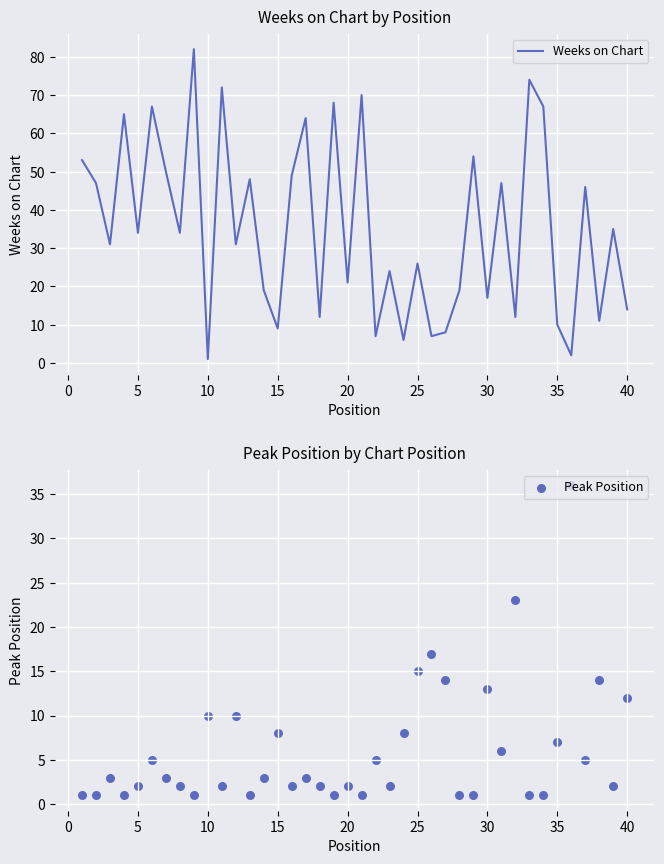

Which series contains the highest Y value?

Weeks on Chart